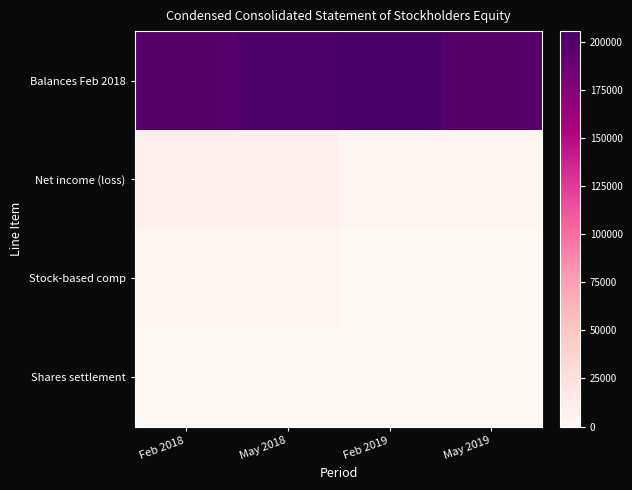

Reading left to right, what are all the values shown in this chart?

Balances Feb 2018: Feb 2018=198916	May 2018=202441	Feb 2019=205653	May 2019=199112
Net income (loss): Feb 2018=8511	May 2018=8693	Feb 2019=2543	May 2019=2467
Stock-based comp: Feb 2018=2467	May 2018=2543	Feb 2019=219	May 2019=233
Shares settlement: Feb 2018=233	May 2018=219	Feb 2019=97	May 2019=68